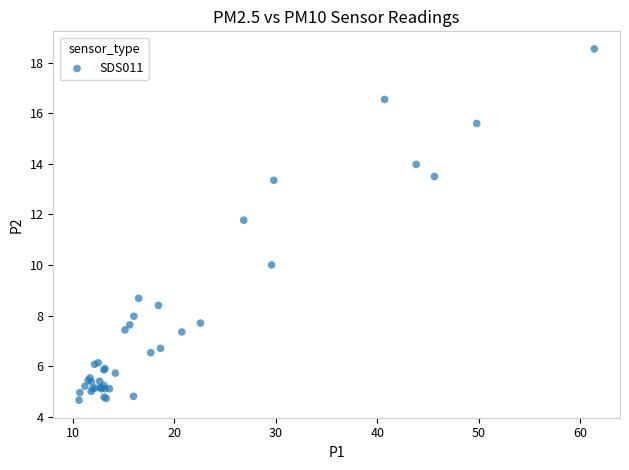

What Y value in the scatter plot is closest to 11?

11.8